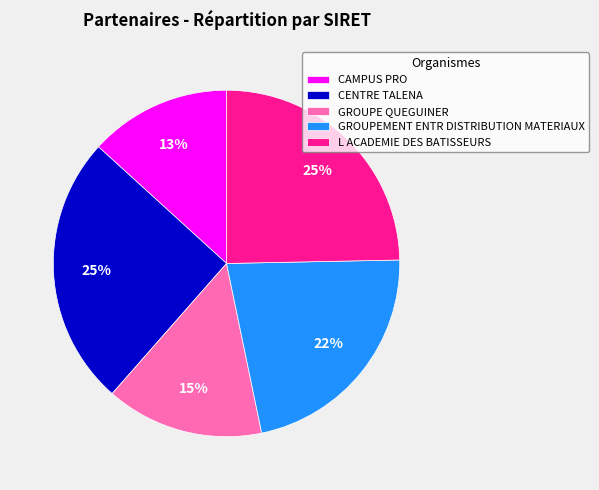

Does L ACADEMIE DES BATISSEURS account for over 50% of the chart?

No